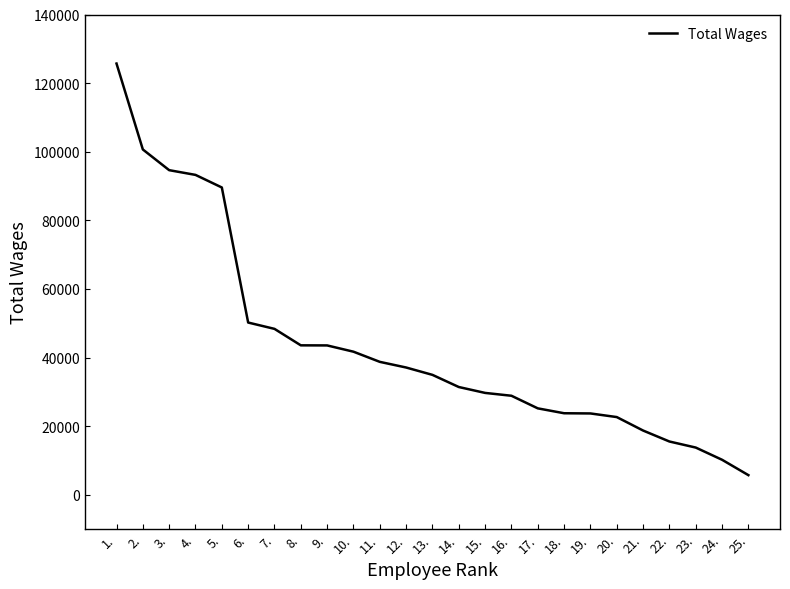

What is the minimum value shown in the chart?

5726